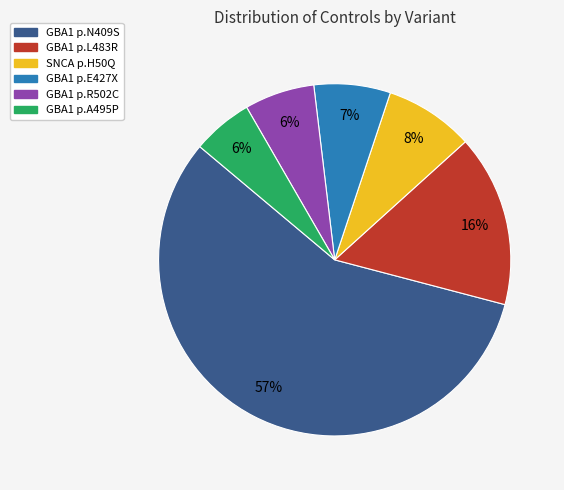

To the nearest percent, what is the average slice percentage?

17%